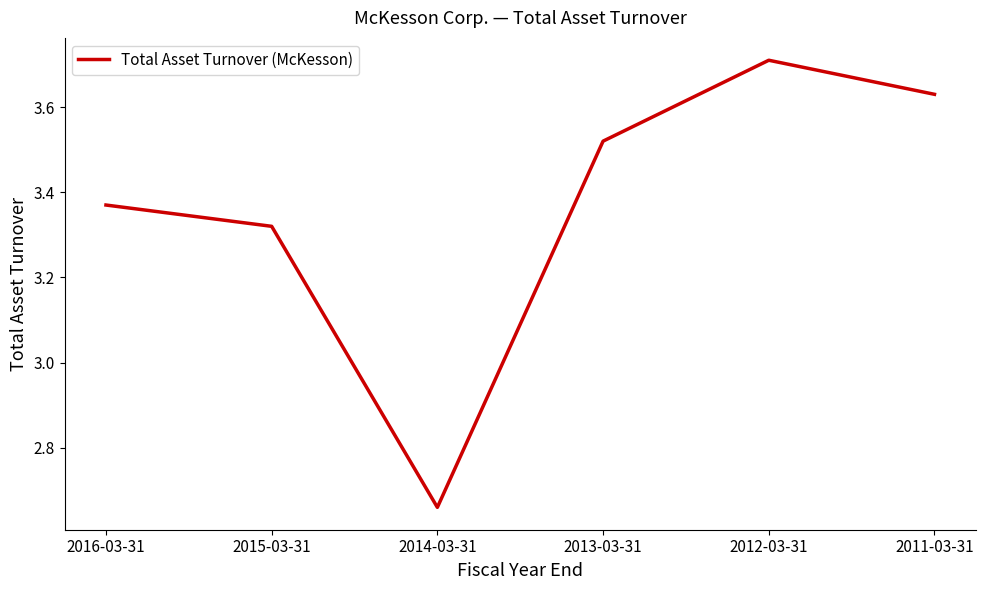

What is the ratio of the value at 2014-03-31 to the value at 2013-03-31?

0.8